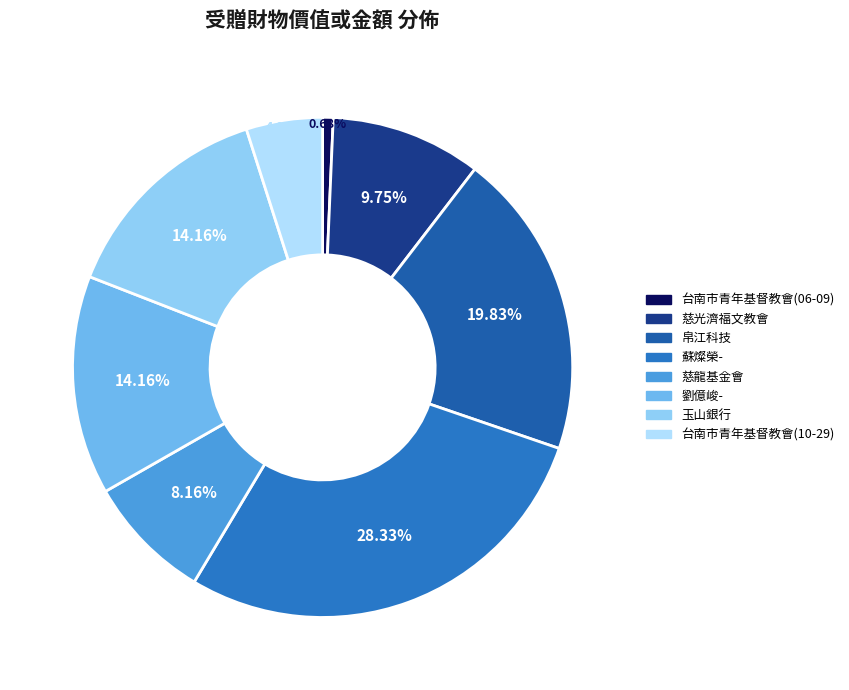

Between 玉山銀行 and 台南市青年基督教會(10-29), which is larger?

玉山銀行